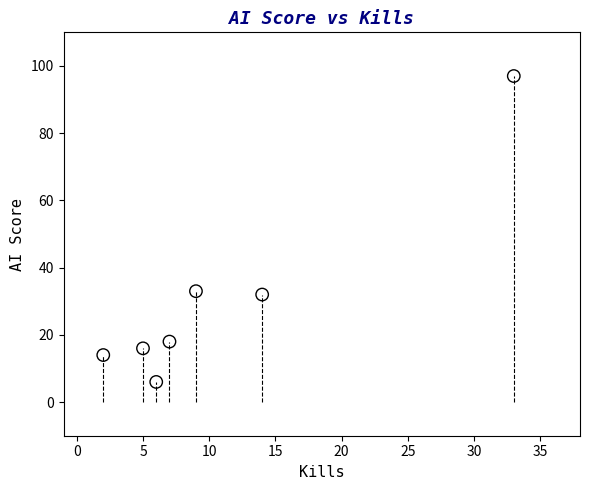

What is the range of X values (max minus min)?

31